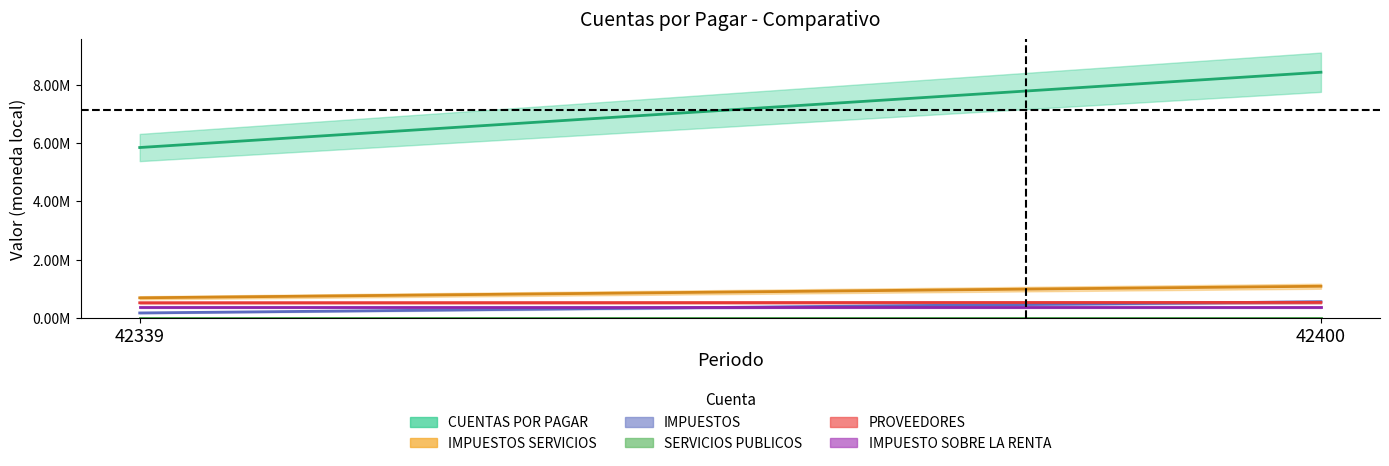

What is the sum of the PROVEEDORES values at 42339 and 42400?

1043587.9